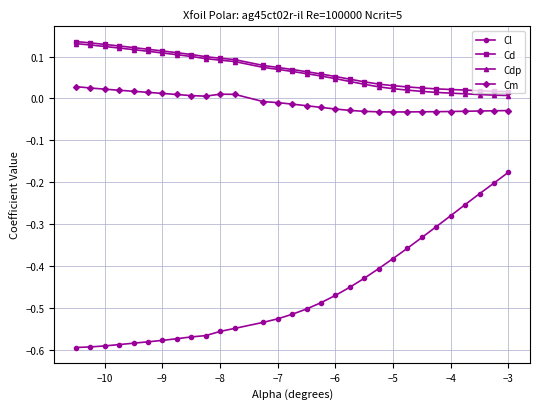

True or false: Cm and Cl cross at least once.

False